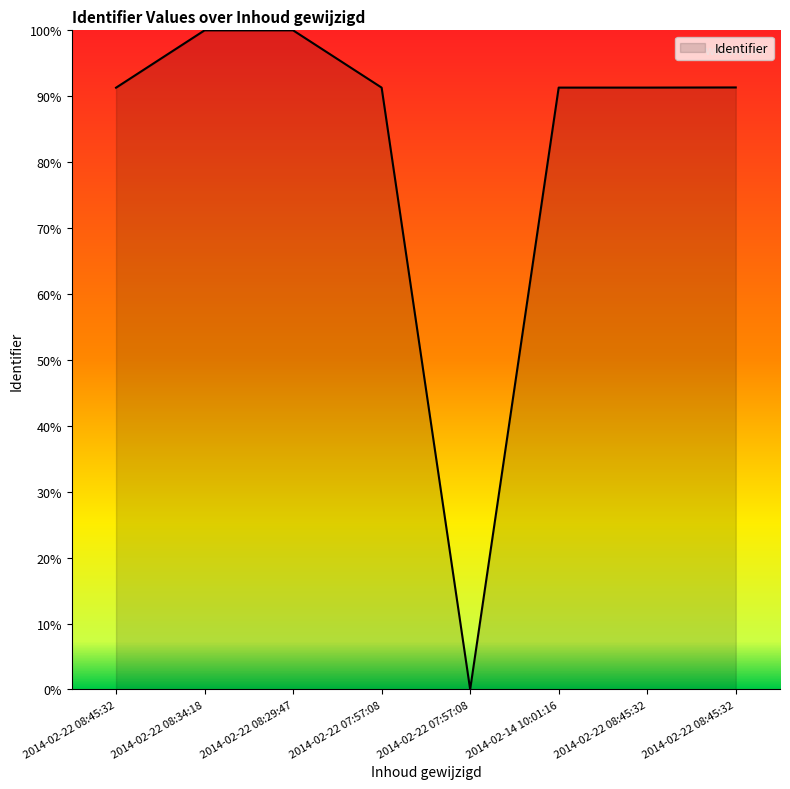

What is the maximum value shown in the chart?

100.0